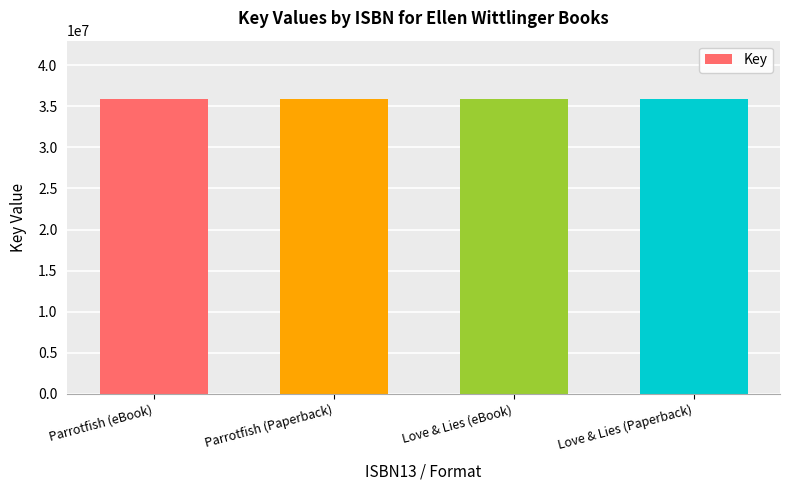

Is it true that the value at Parrotfish (eBook) is 35850128?

True